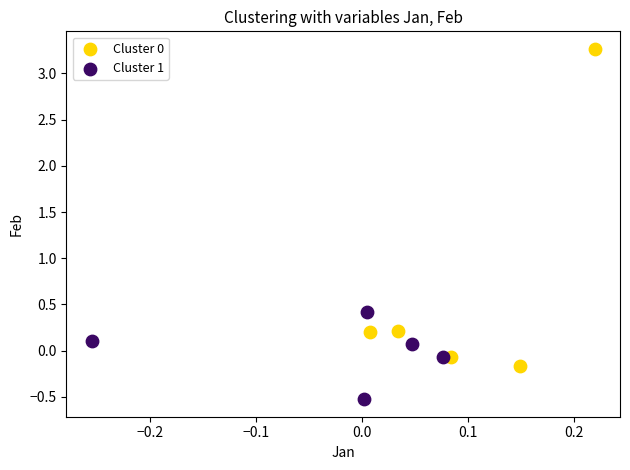

Which series contains the highest Y value?

Cluster 0